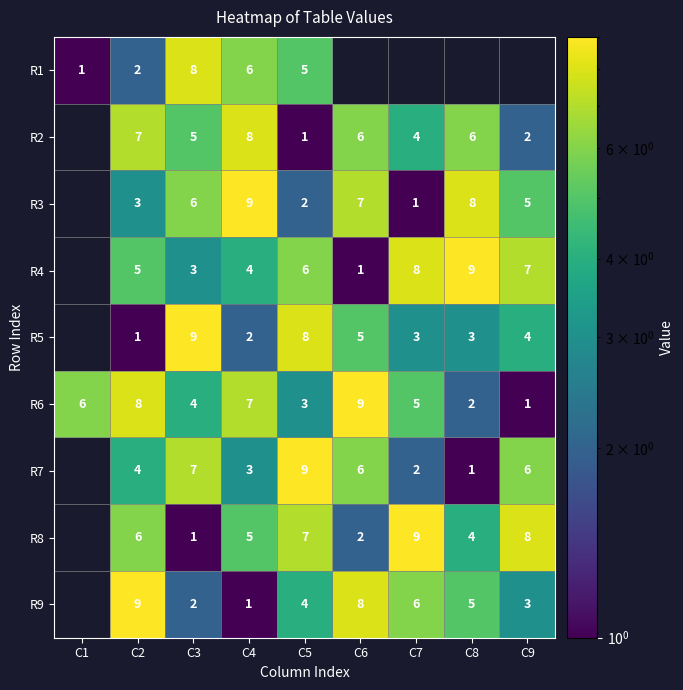

What is the smallest value displayed?

1.0